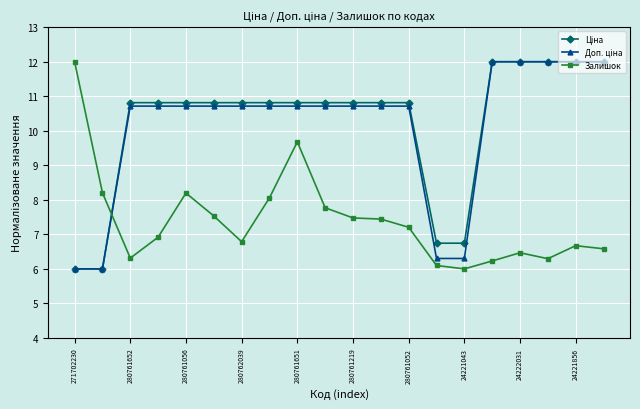

What is the greatest value displayed?

12.0